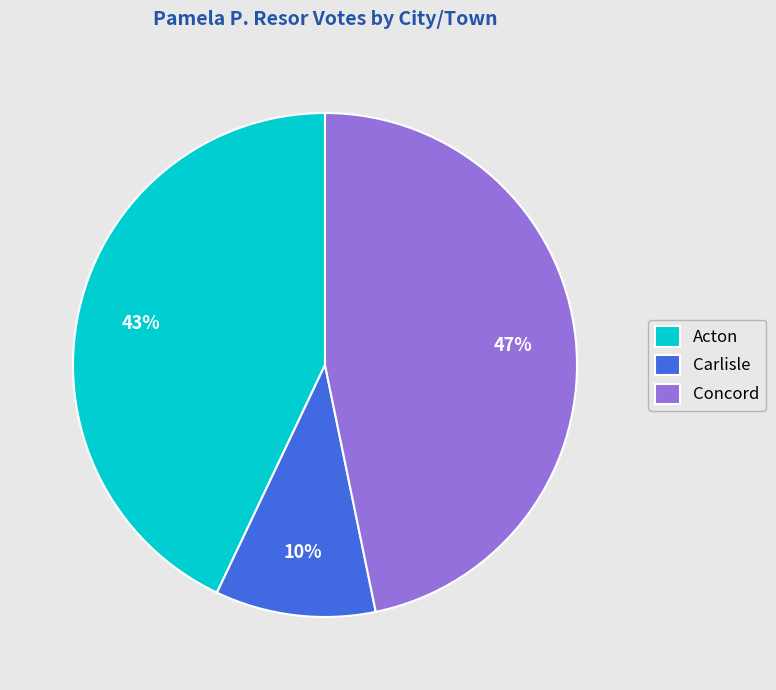

Combined, do Acton and Concord account for over 50%?

Yes